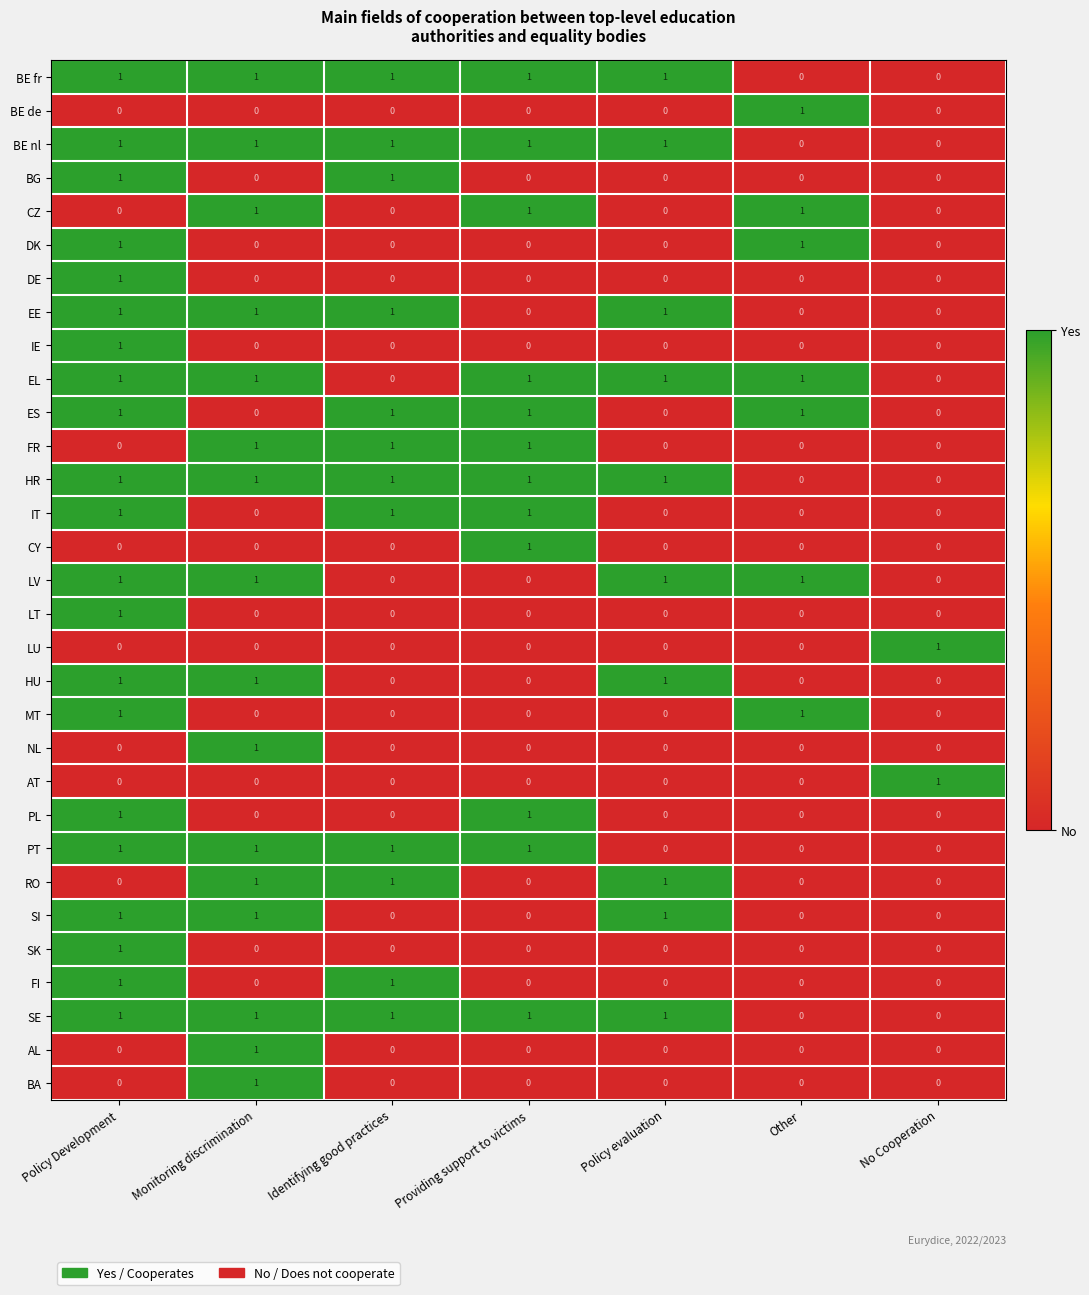

At which category is the sum across all series the highest?

Policy Development